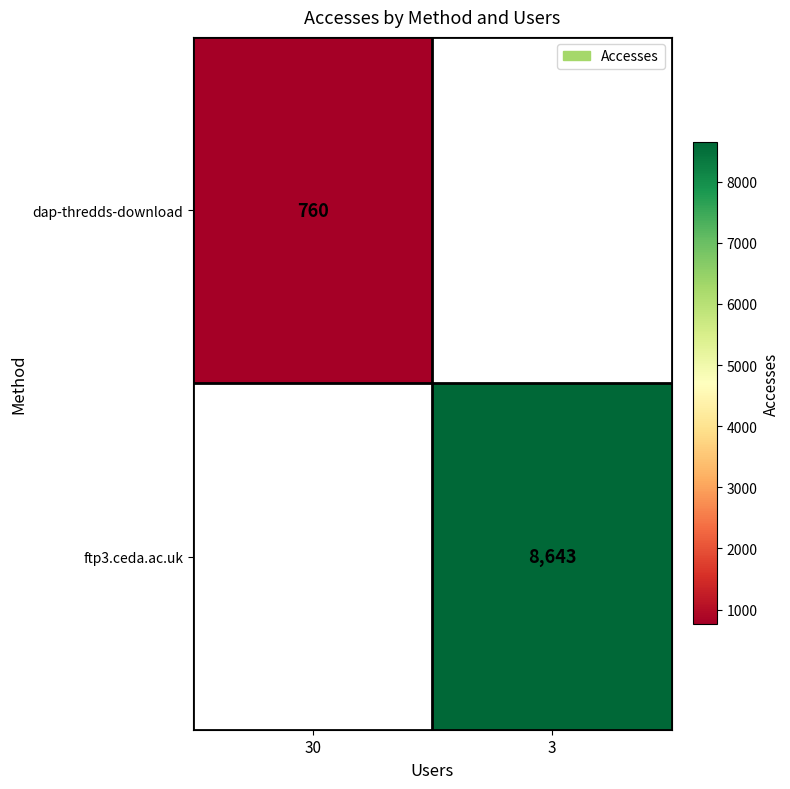

True or false: ftp3.ceda.ac.uk has a value of 8643 at 3.

True